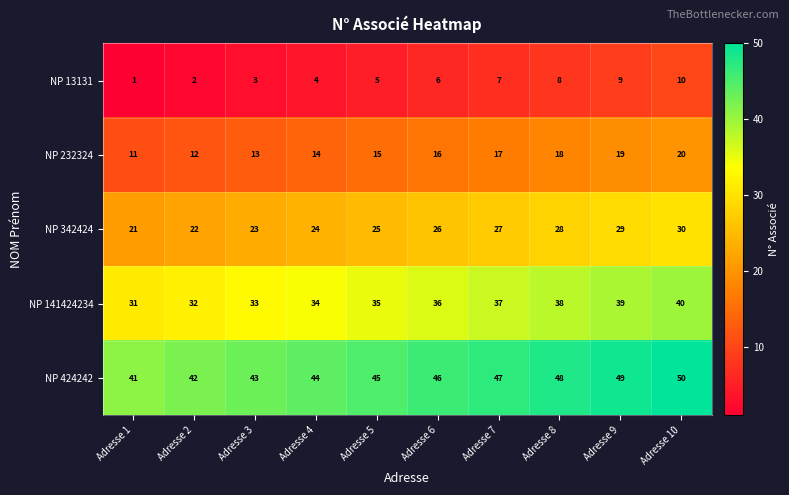

True or false: NP 13131 has a value of 4 at Adresse 8.

False